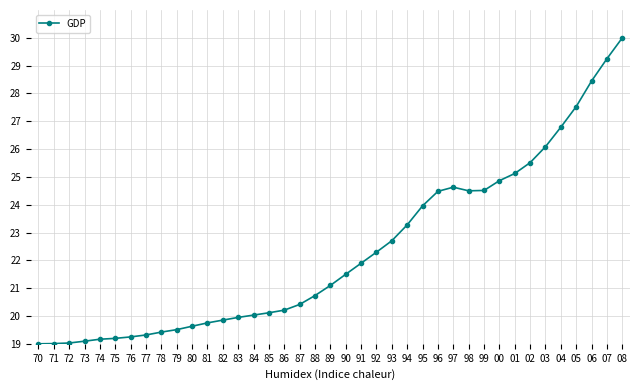

What is the sum of all values?

871.1